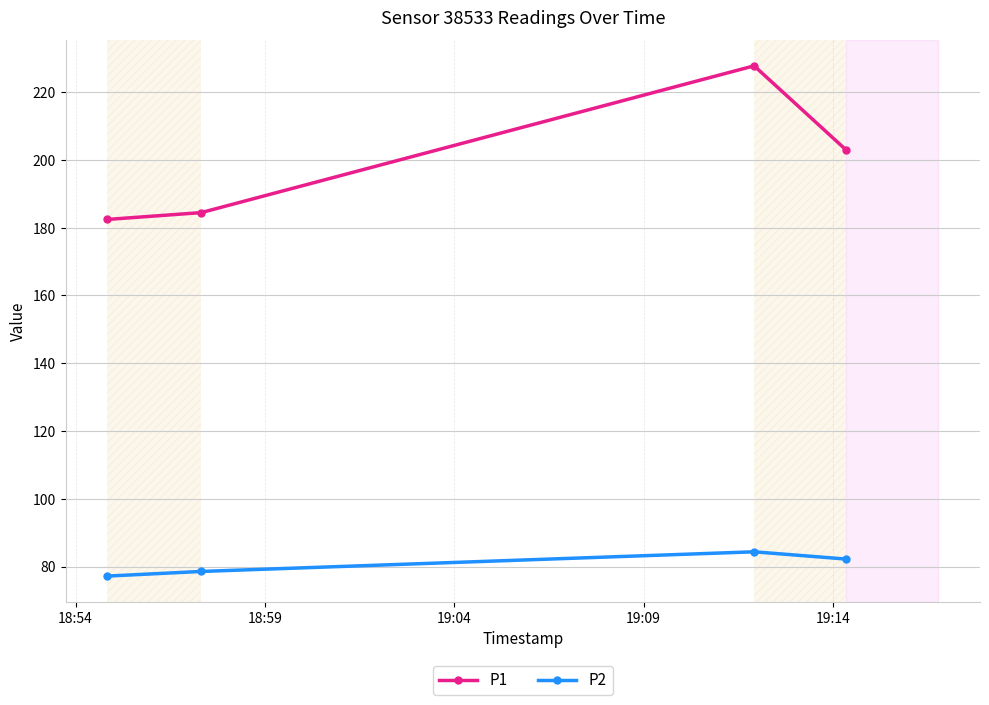

At how many categories does at least one series exceed 92?

4